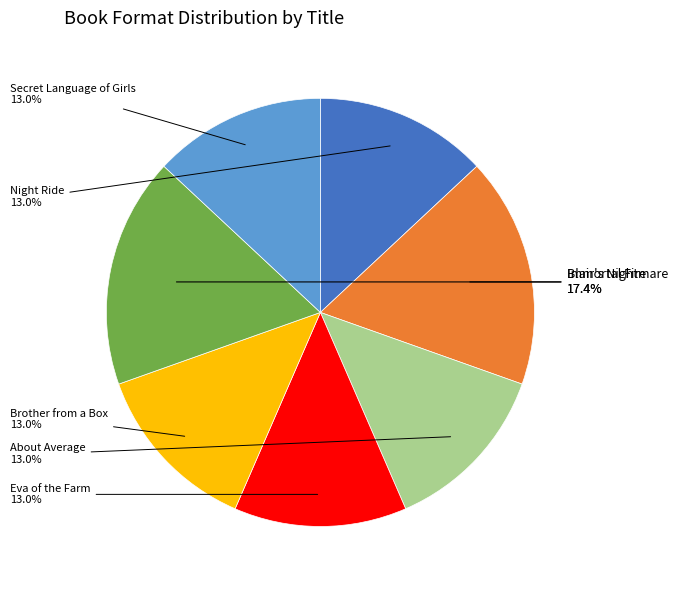

Does any single category account for the majority?

No